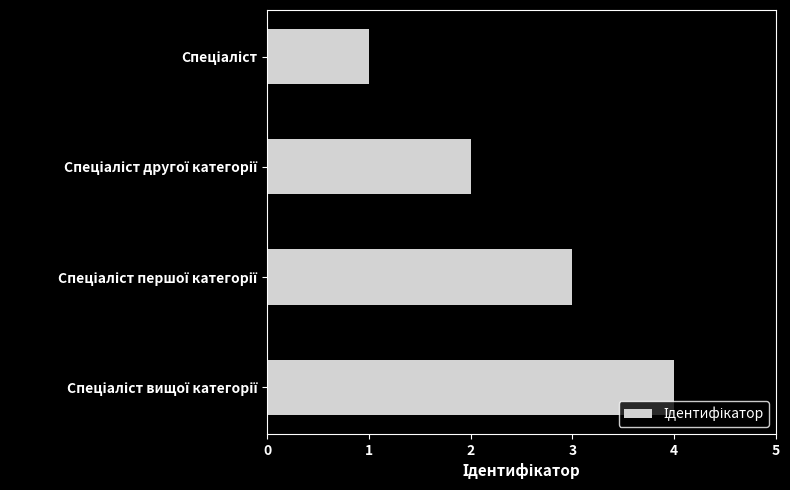

What is the sum of all values?

10